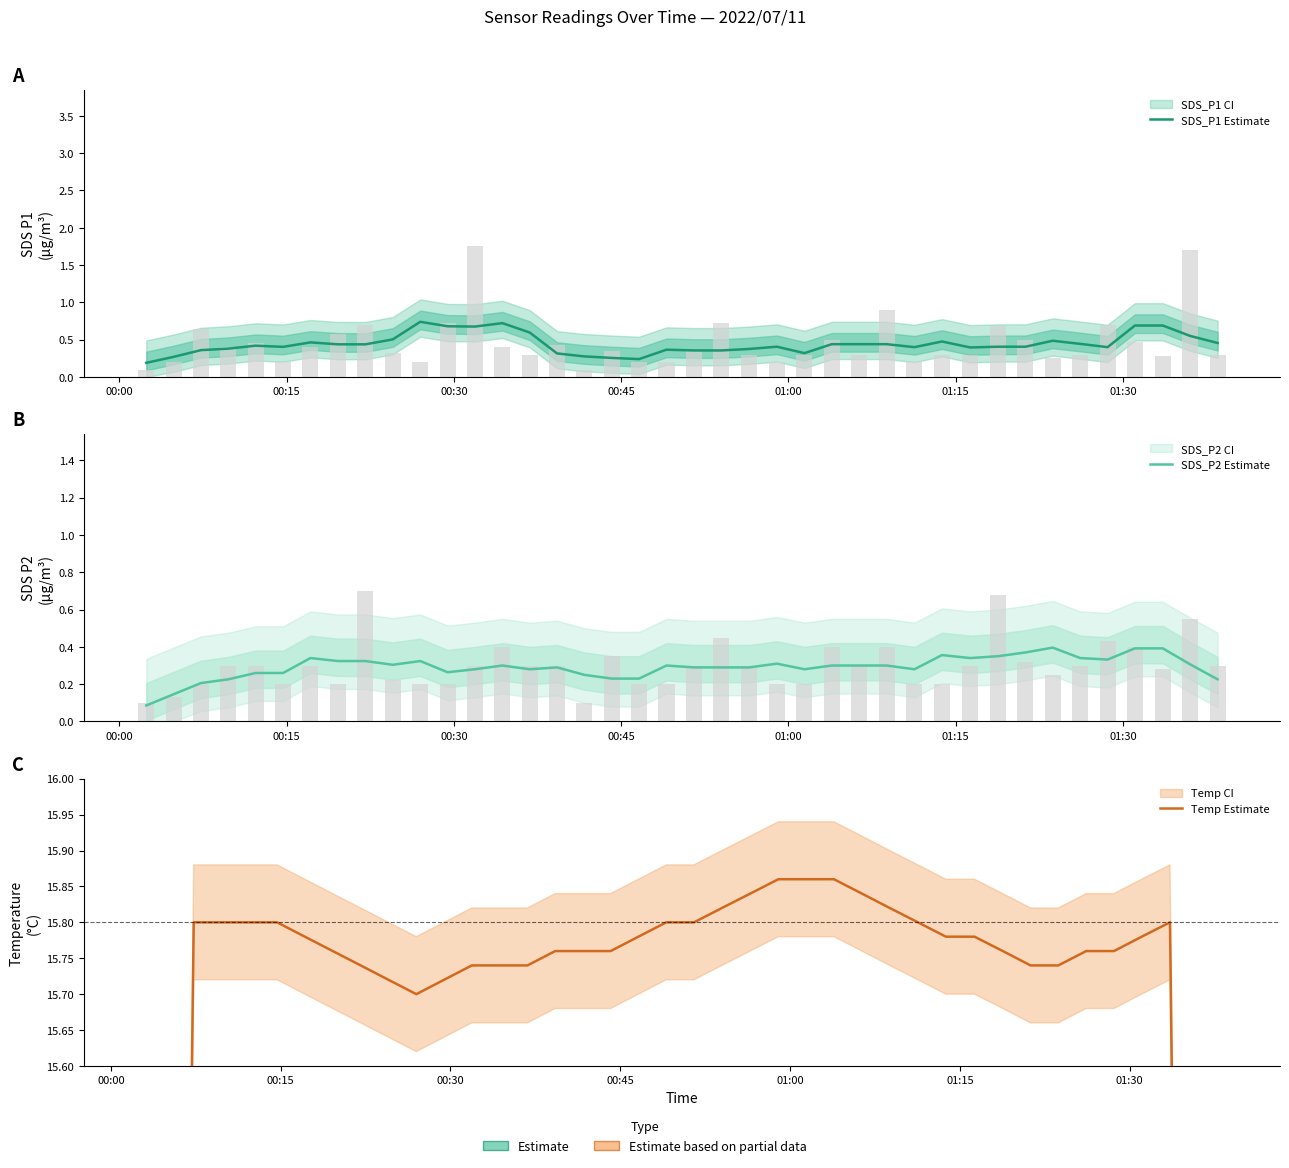

What is the highest value of the SDS_P1 Estimate series?

0.7